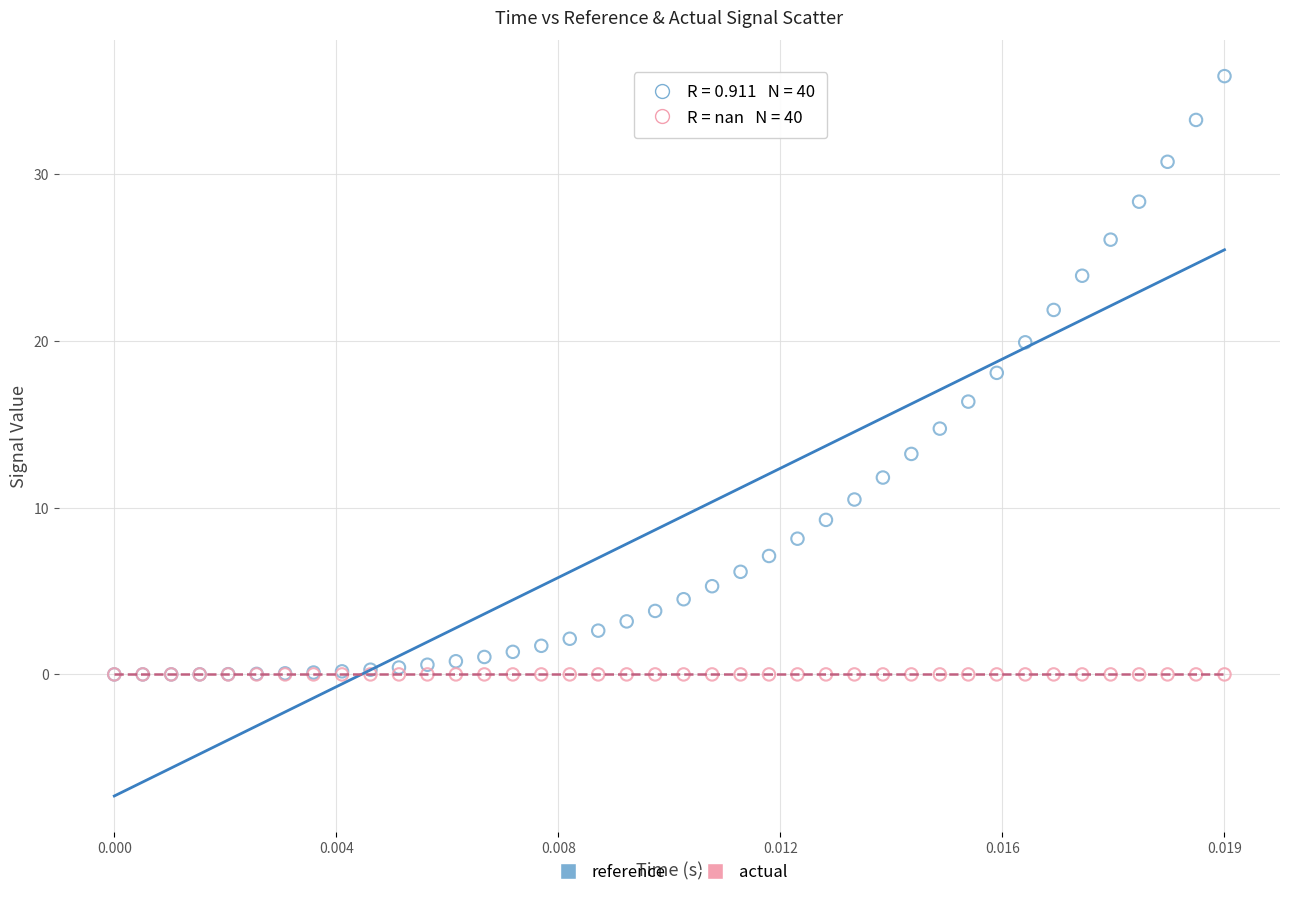

What are all the series names shown in the legend?

reference, actual